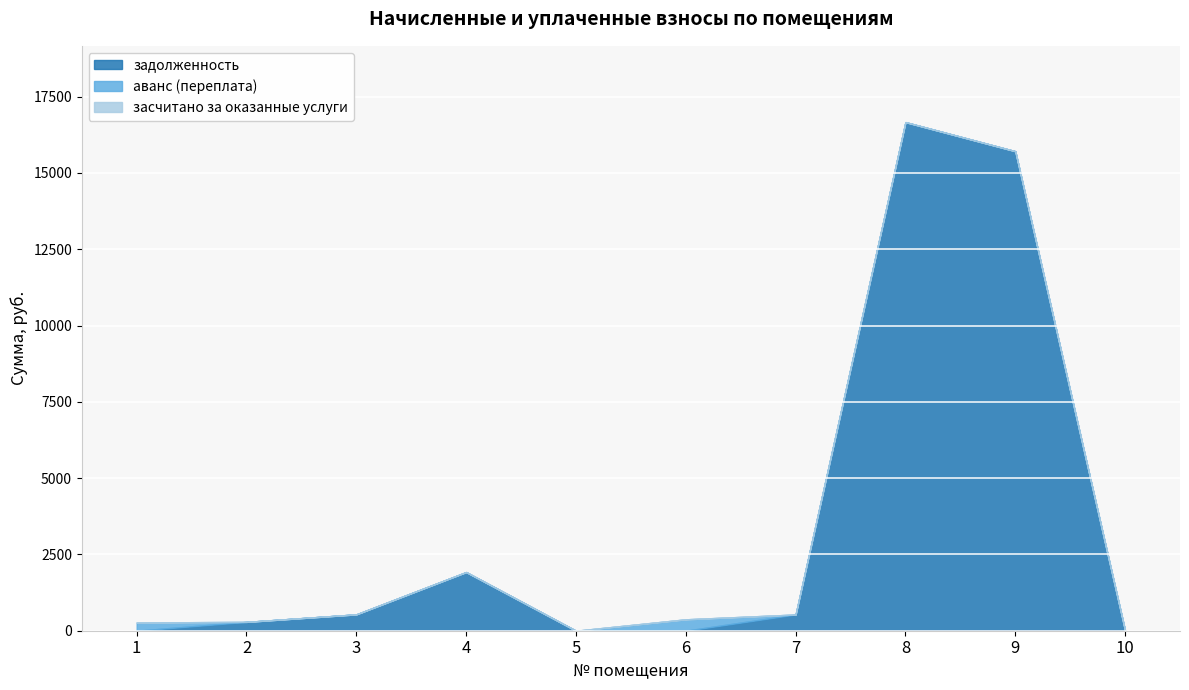

True or false: задолженность and аванс (переплата) cross at least once.

True